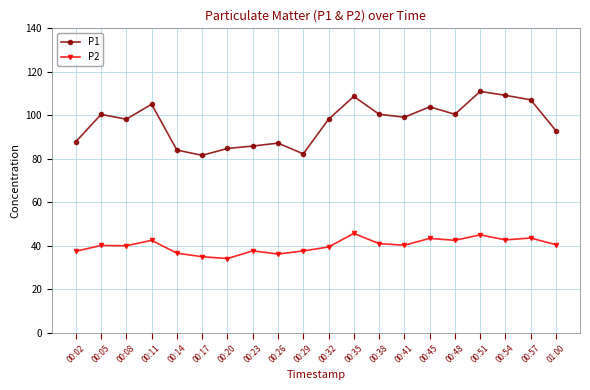

What is the difference between the P1 values at 00:35 and 00:48?

8.2